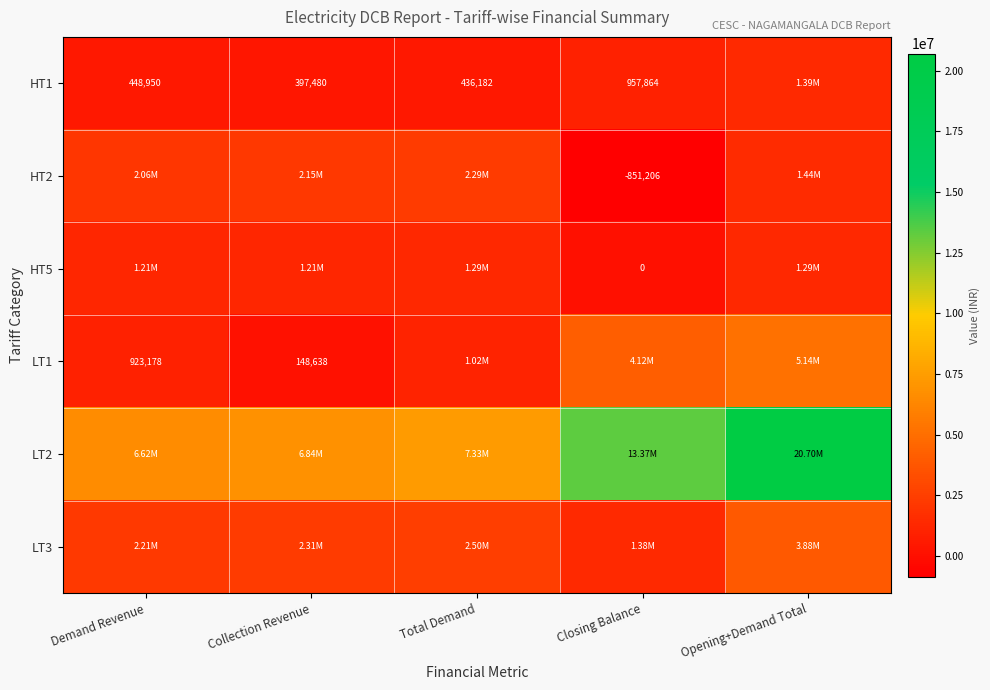

What is the sum of the LT1 values at Total Demand and Opening+Demand Total?

6156014.6